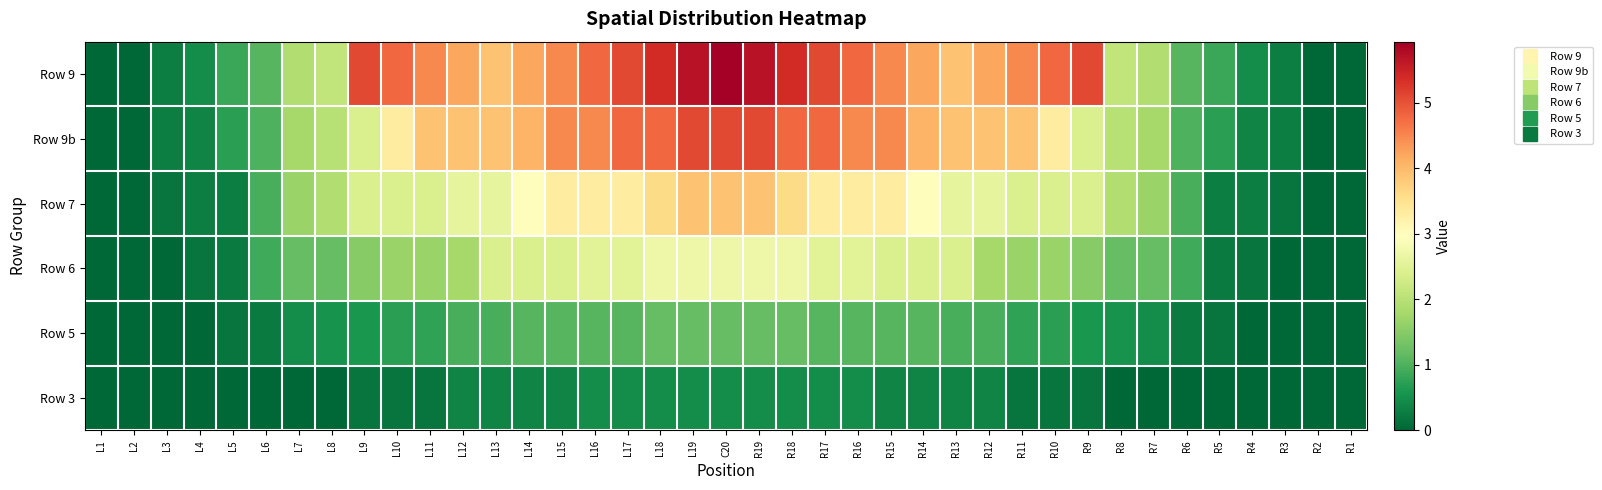

Which series has the widest spread of values?

Row 9